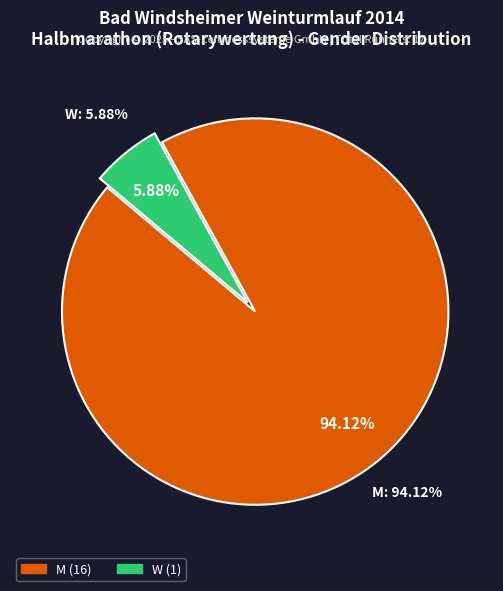

What portion of the pie excludes W?

94.1%